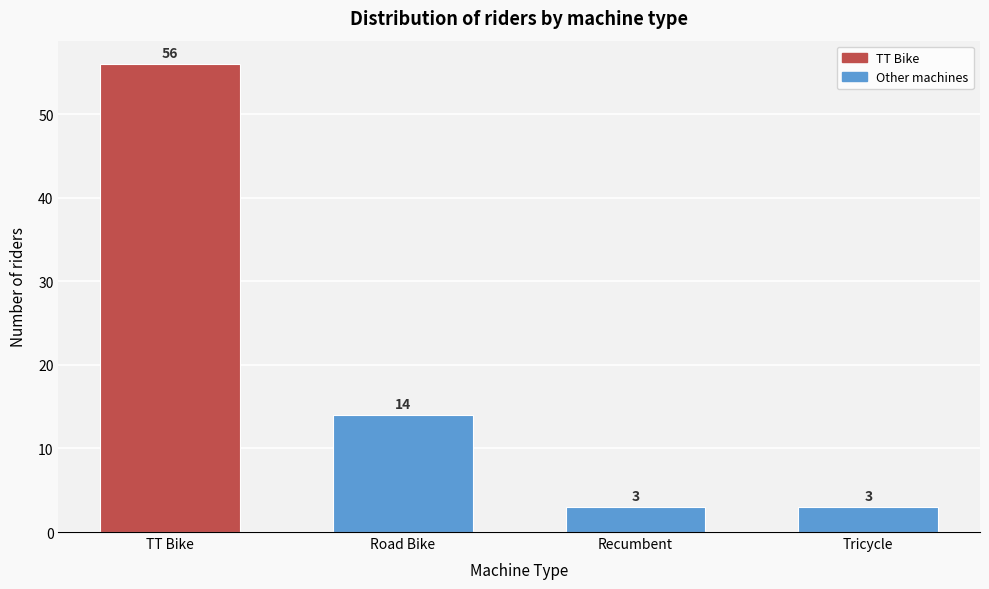

Reading right to left, transcribe all the data shown in this chart.

Tricycle=3	Recumbent=3	Road Bike=14	TT Bike=56